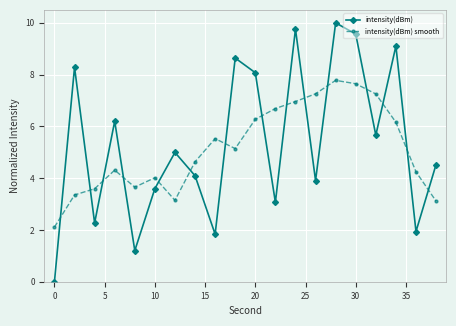

List the series in order of their peak value, highest first.

intensity(dBm), intensity(dBm) smooth